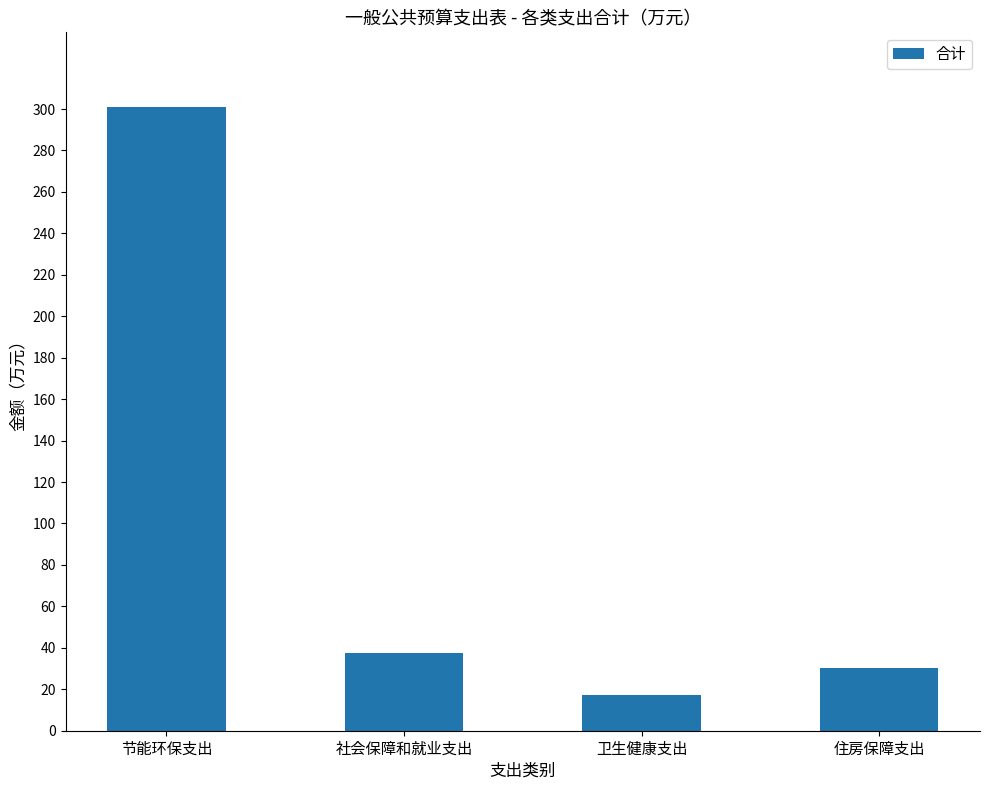

The chart shows a value of 30.3 at 住房保障支出. True or false?

True